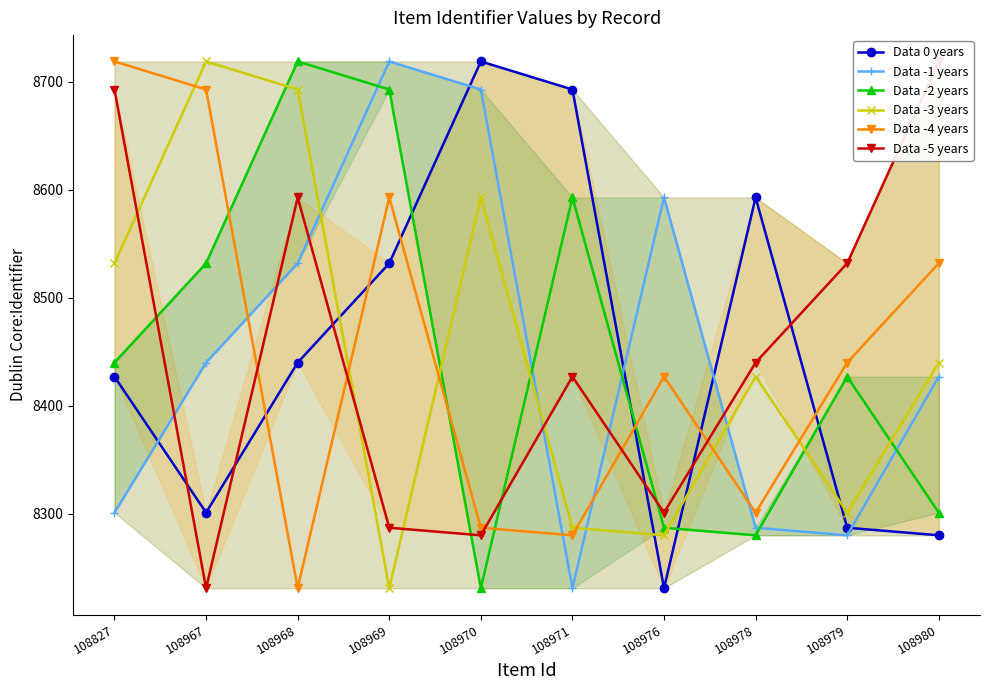

Which has a higher value, 108968 or 108976?

108968